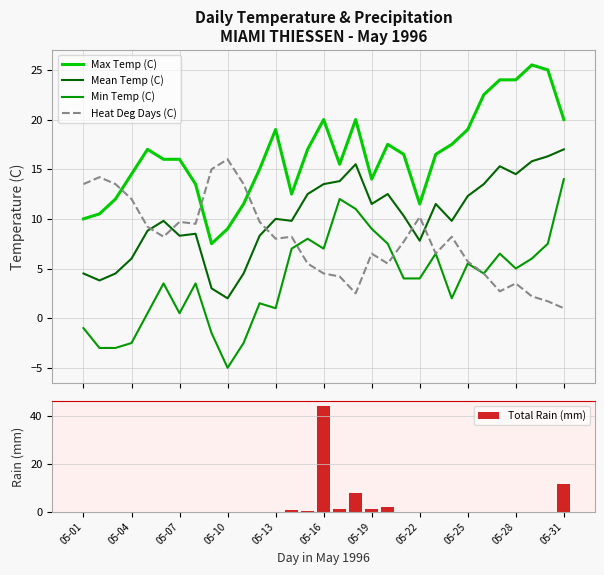

What is the maximum value for Max Temp (C)?

25.5